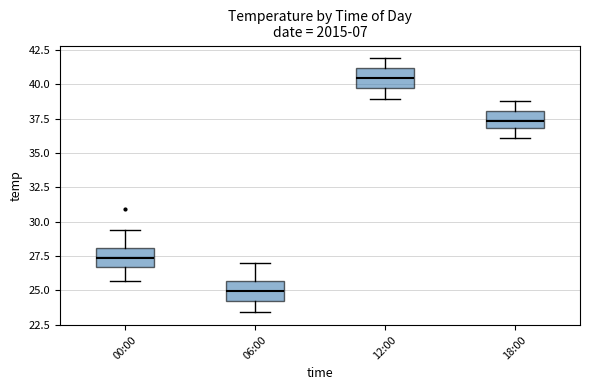

Which box has the lowest median line?

06:00